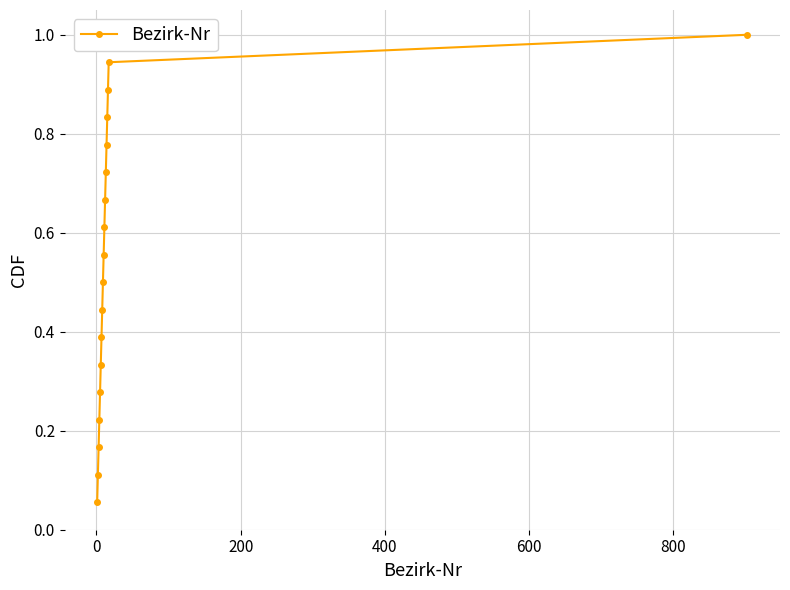

What is the average value?

0.5